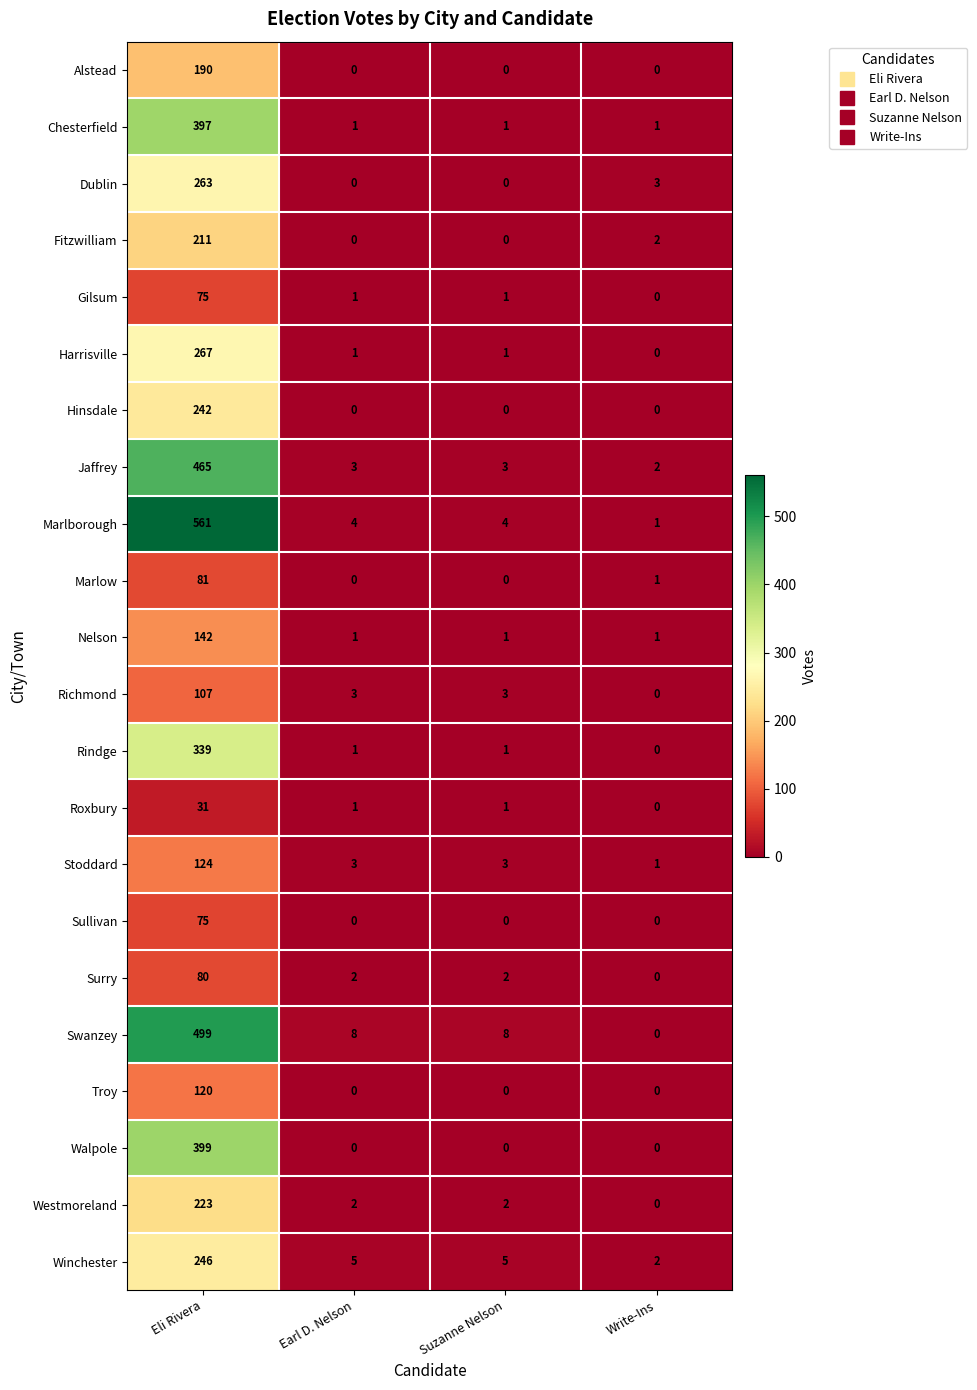

How many distinct data groups are displayed?

22